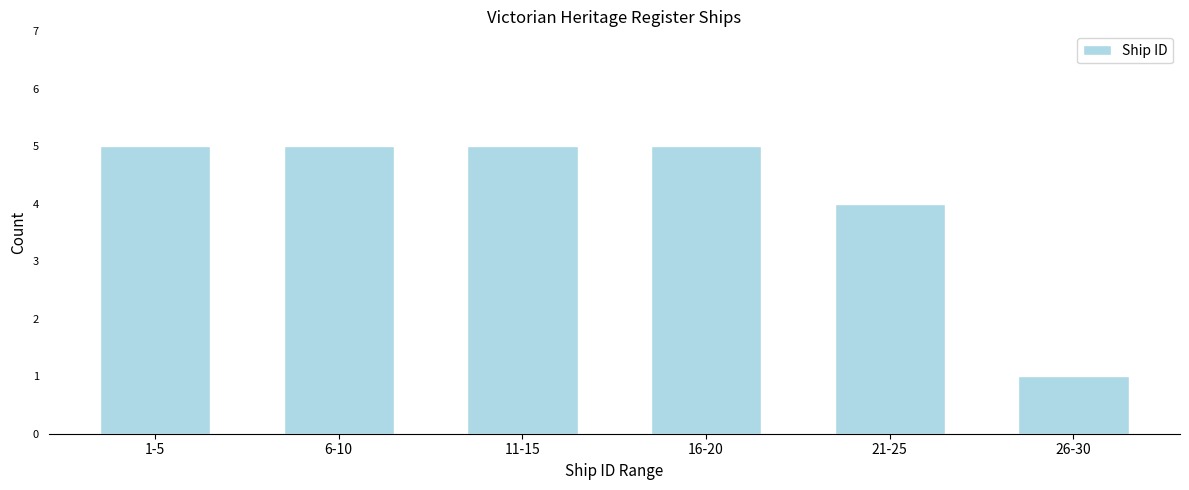

Reading left to right, list all the values displayed in this chart.

1-5=5	6-10=5	11-15=5	16-20=5	21-25=4	26-30=1